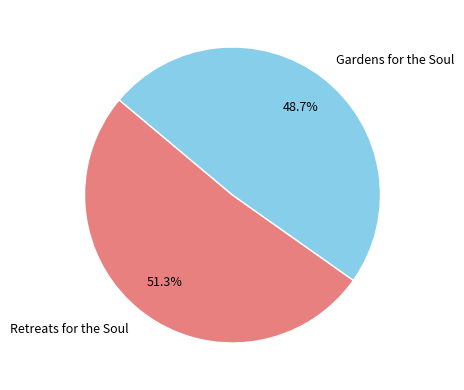

To the nearest percent, what is the difference between the Retreats for the Soul and Gardens for the Soul slice percentages?

3%